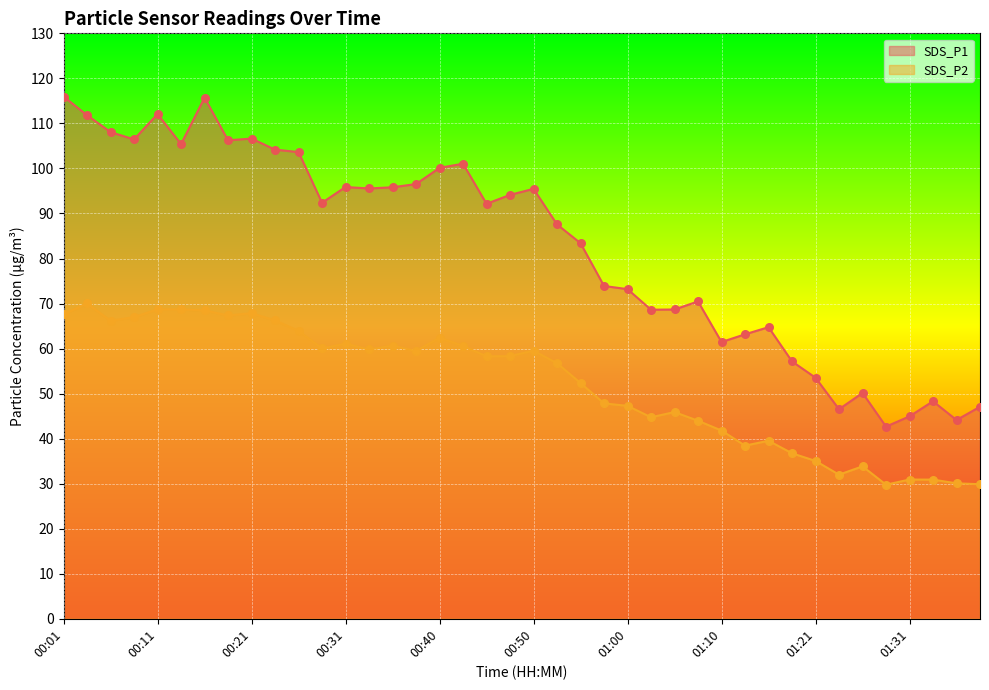

What are all the series names shown in the legend?

SDS_P1, SDS_P2